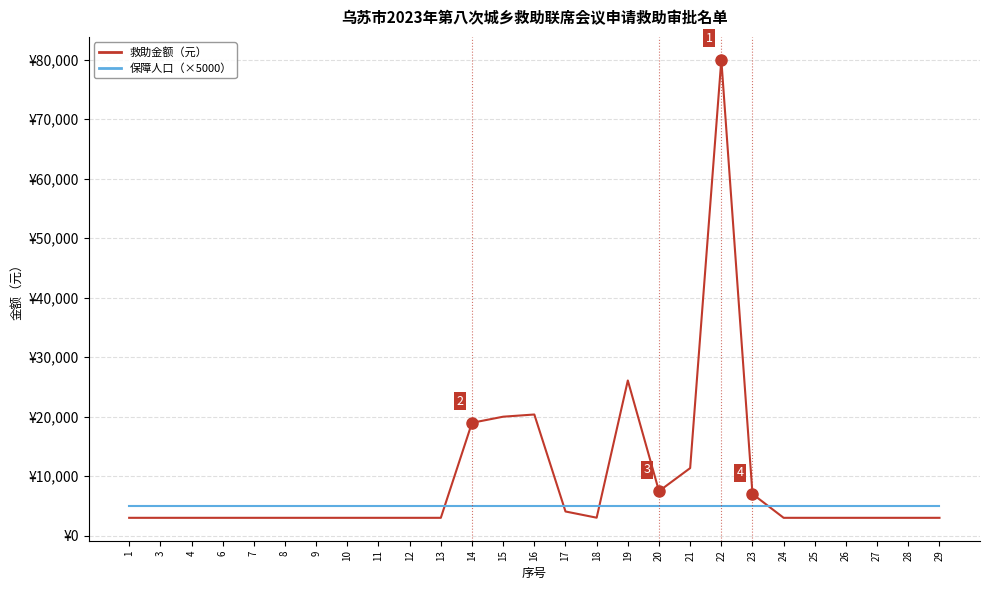

What is the total value across all series at 12?

8000.0